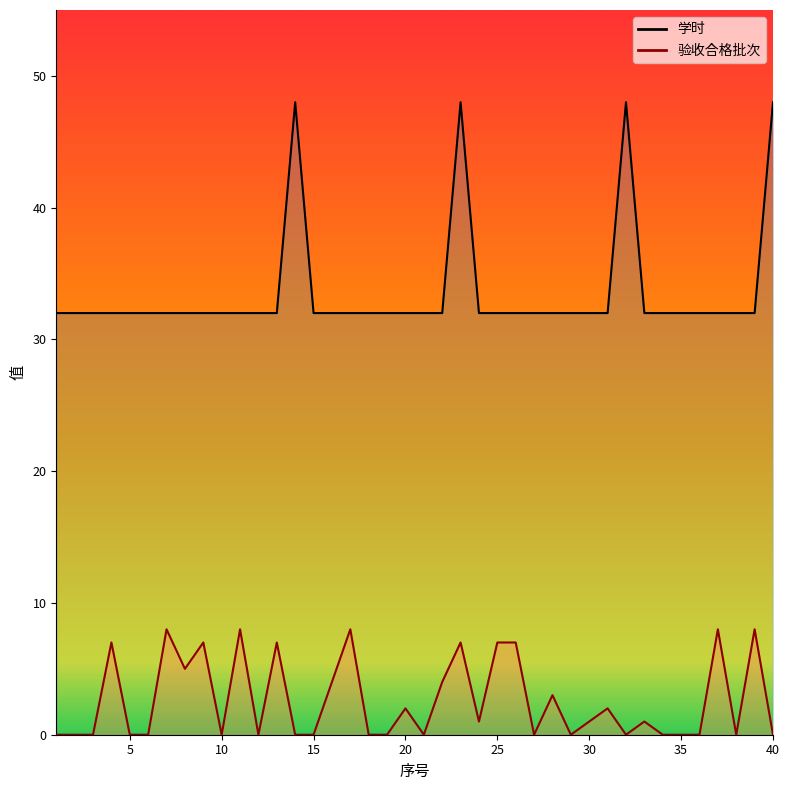

The value of 学时 at 17 is 55. True or false?

False